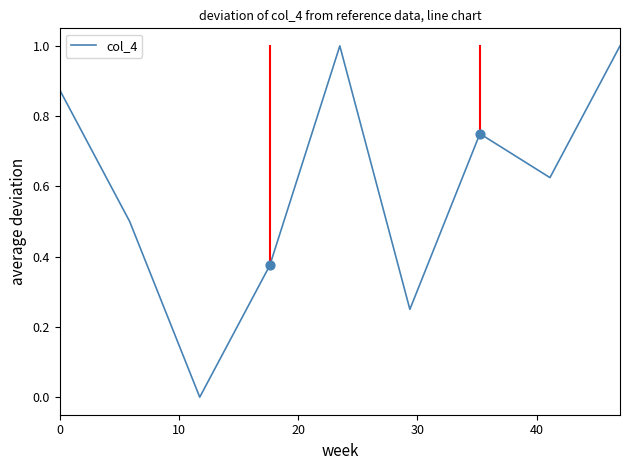

What is the greatest value displayed?

1.0